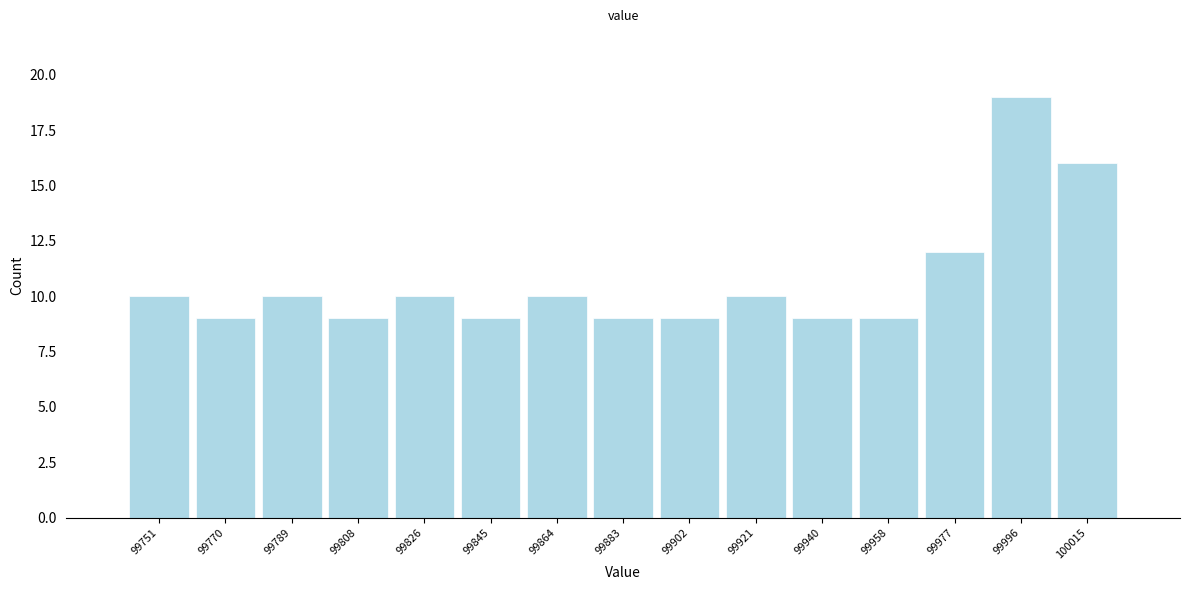

Reading left to right, transcribe this chart: for each bar, give the range it covers on the x-axis and its height. Neither the bar edges nor the heights are printed on the chart, so give them approximately, as read against the axes.

99742 to 99760: 10
99760 to 99780: 9
99780 to 99798: 10
99798 to 99818: 9
99818 to 99836: 10
99836 to 99856: 9
99856 to 99874: 10
99874 to 99892: 9
99892 to 99912: 9
99912 to 99930: 10
99930 to 99950: 9
99950 to 99968: 9
99968 to 99988: 12
99988 to 100006: 19
100006 to 100024: 16